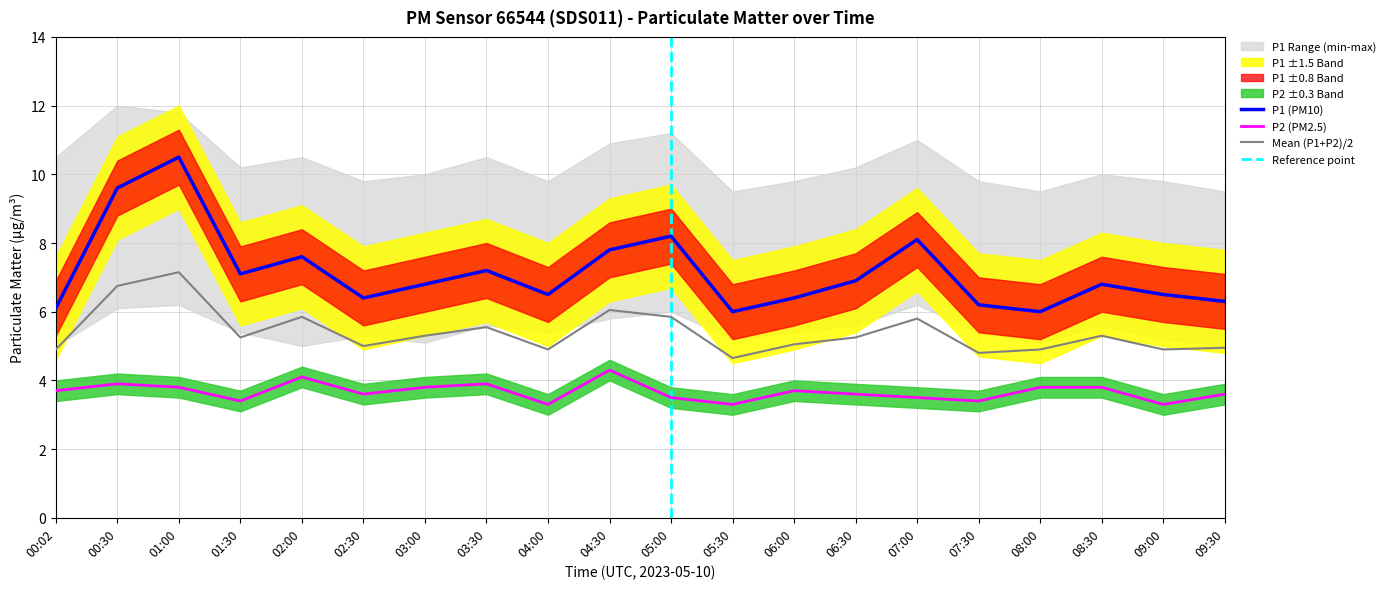

Is this an area chart (filled region under the line)?

No